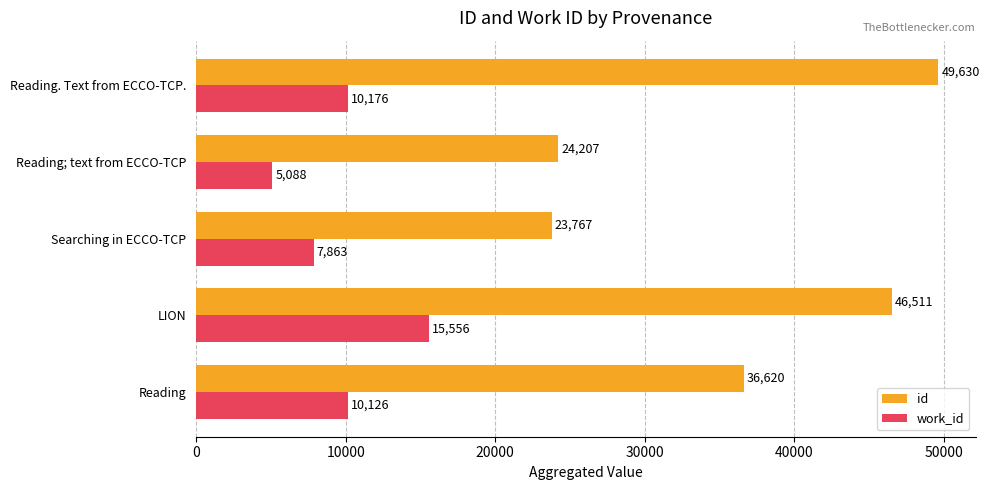

What is the difference between the maximum and minimum values in the work_id series?

10468